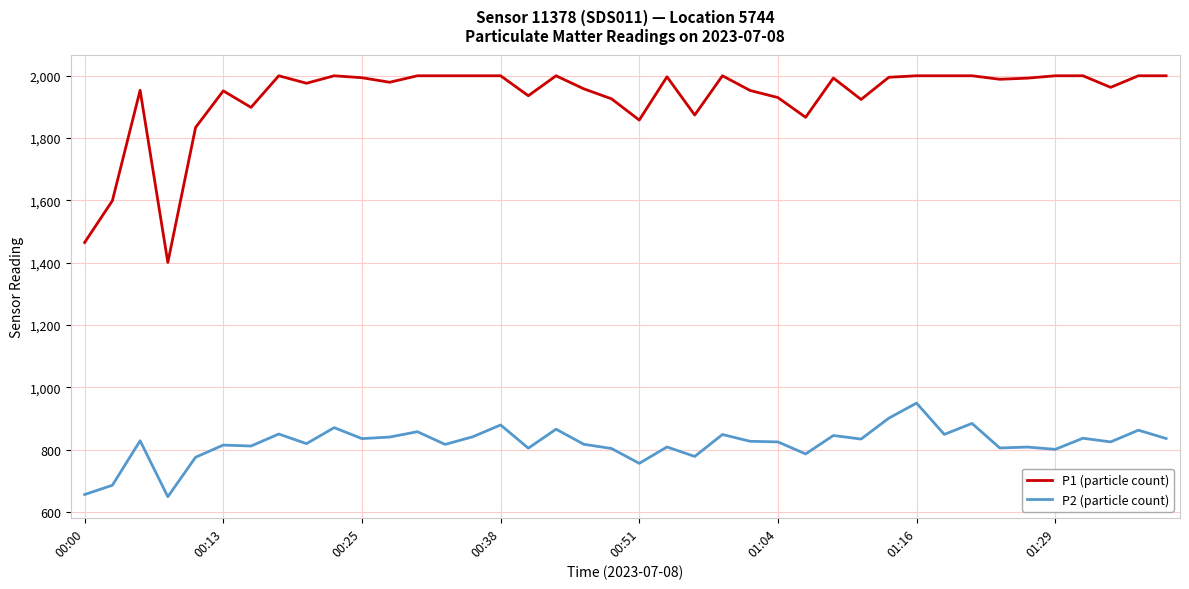

Which series has the widest spread of values?

P1 (particle count)